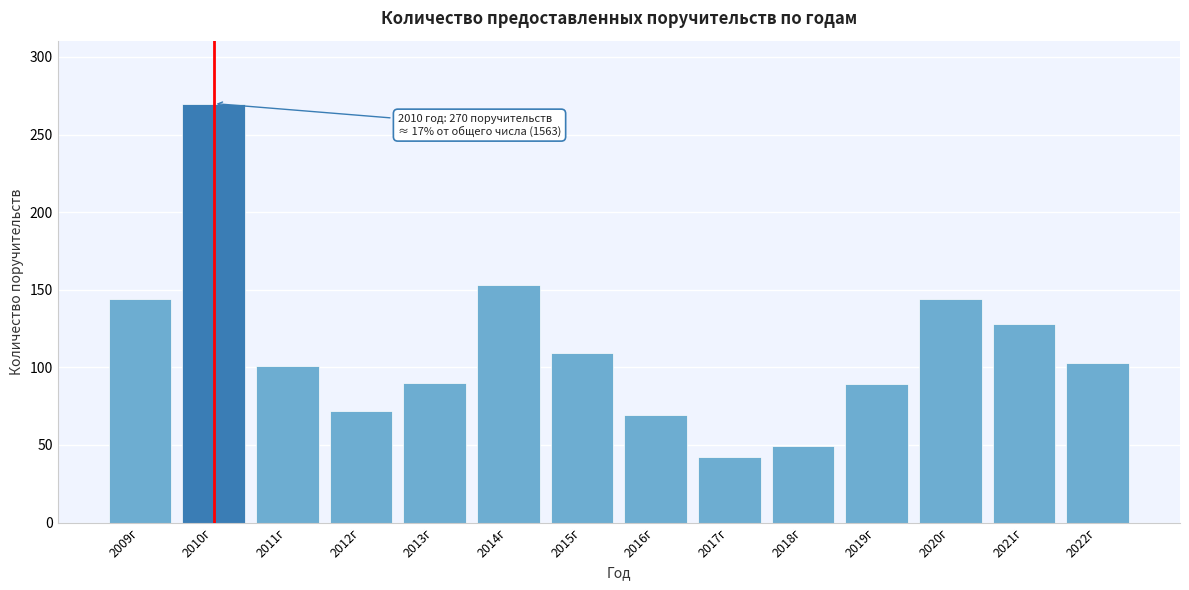

What is the change in value from 2015г to 2021г?

+19